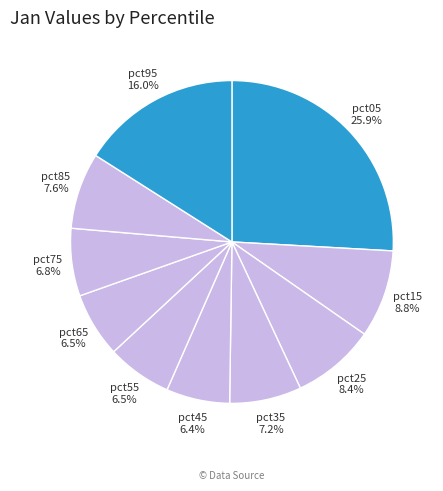

Does any single category account for the majority?

No